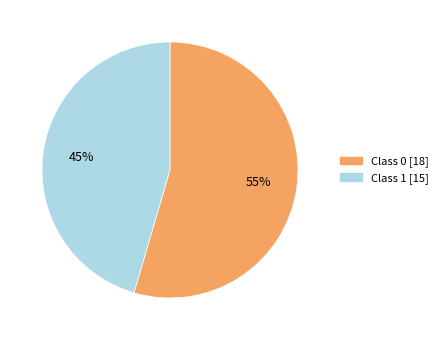

Which category has the smallest portion of the pie?

Class 1